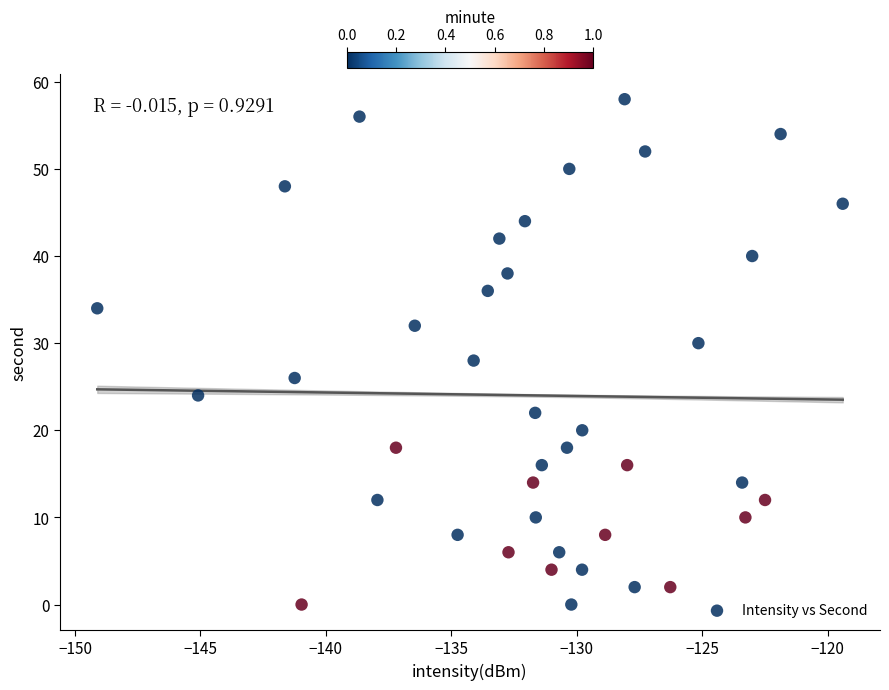

What is the range of Y values (max minus min)?

58